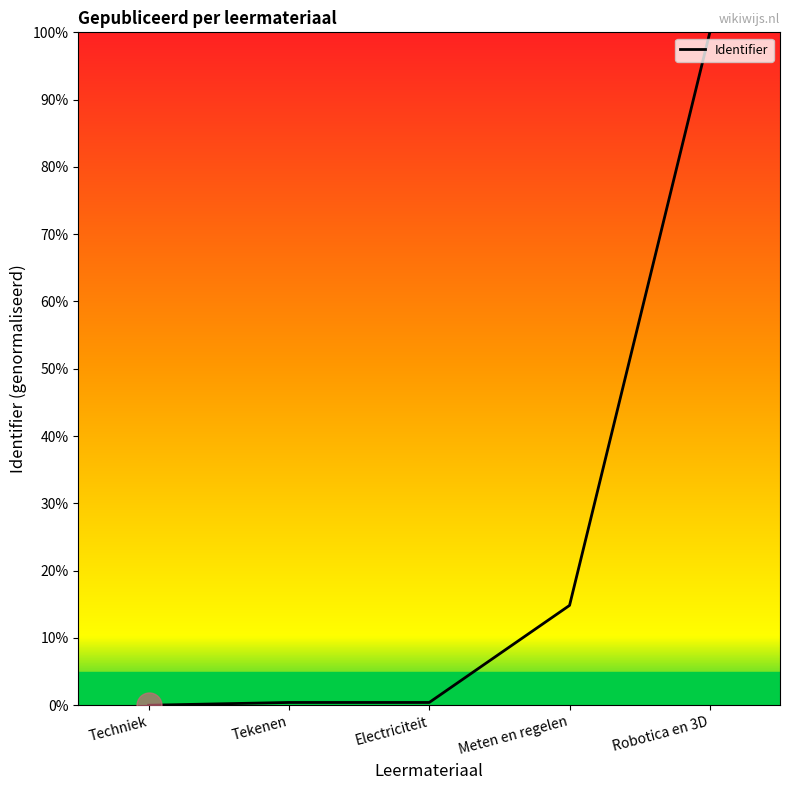

True or false: there are more than 2 points higher than both neighbors.

False